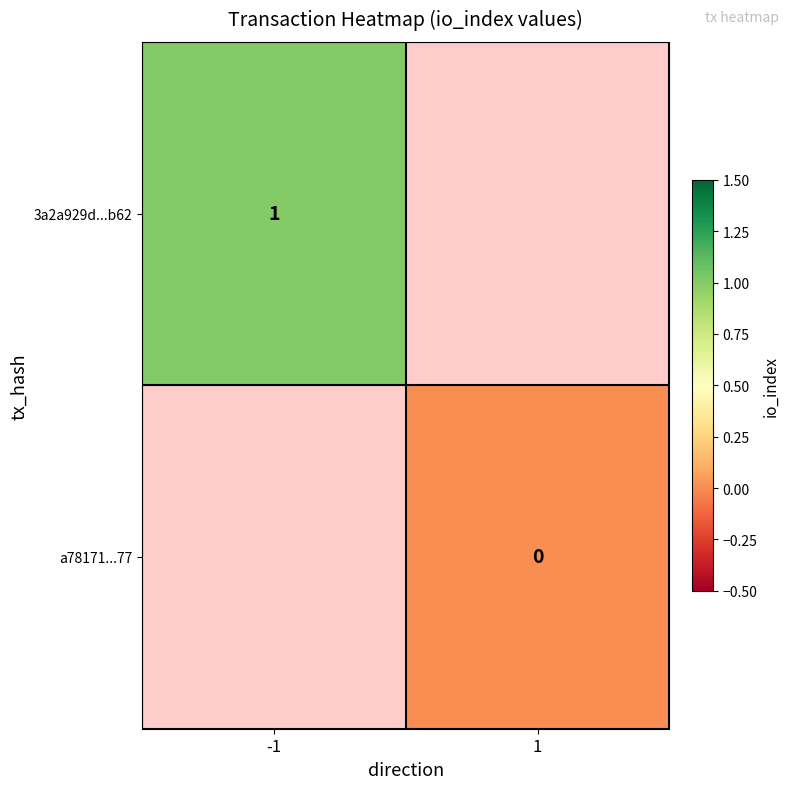

Is it true that 3a2a929d...b62 equals 1 at -1?

True